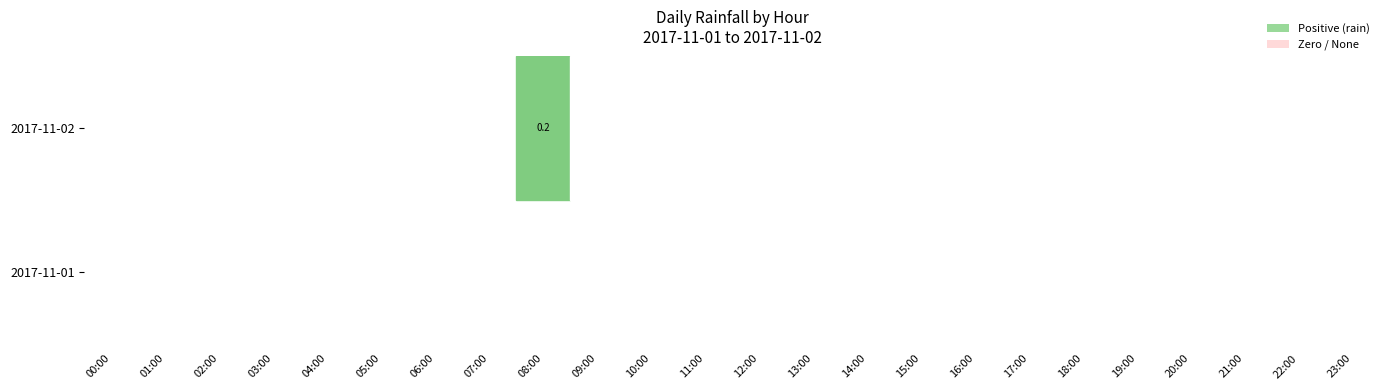

How many bars are there in total?

24